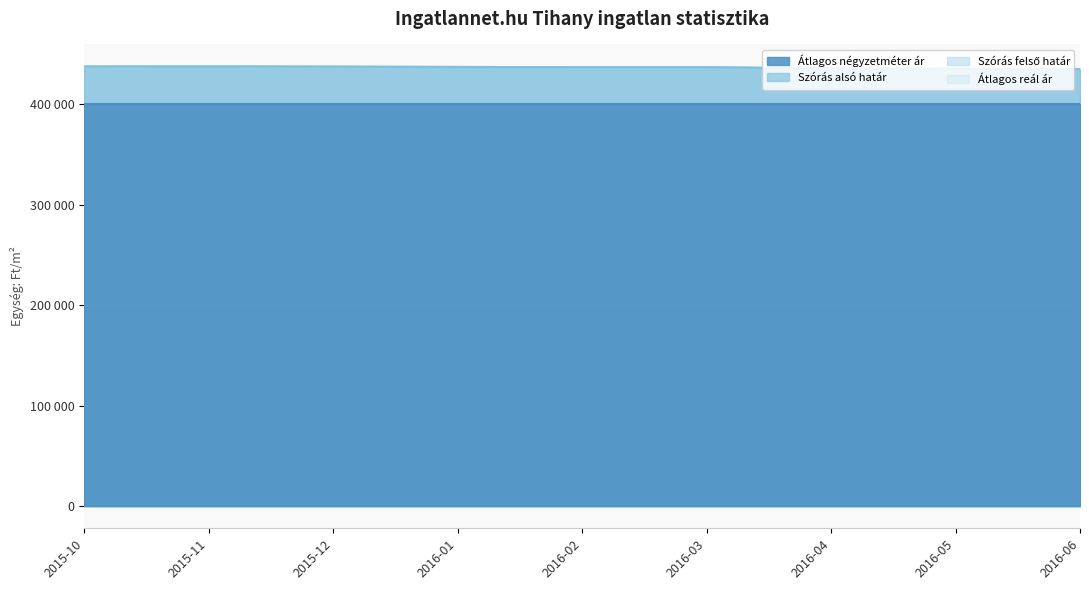

What position from the left is 2016-02?

5